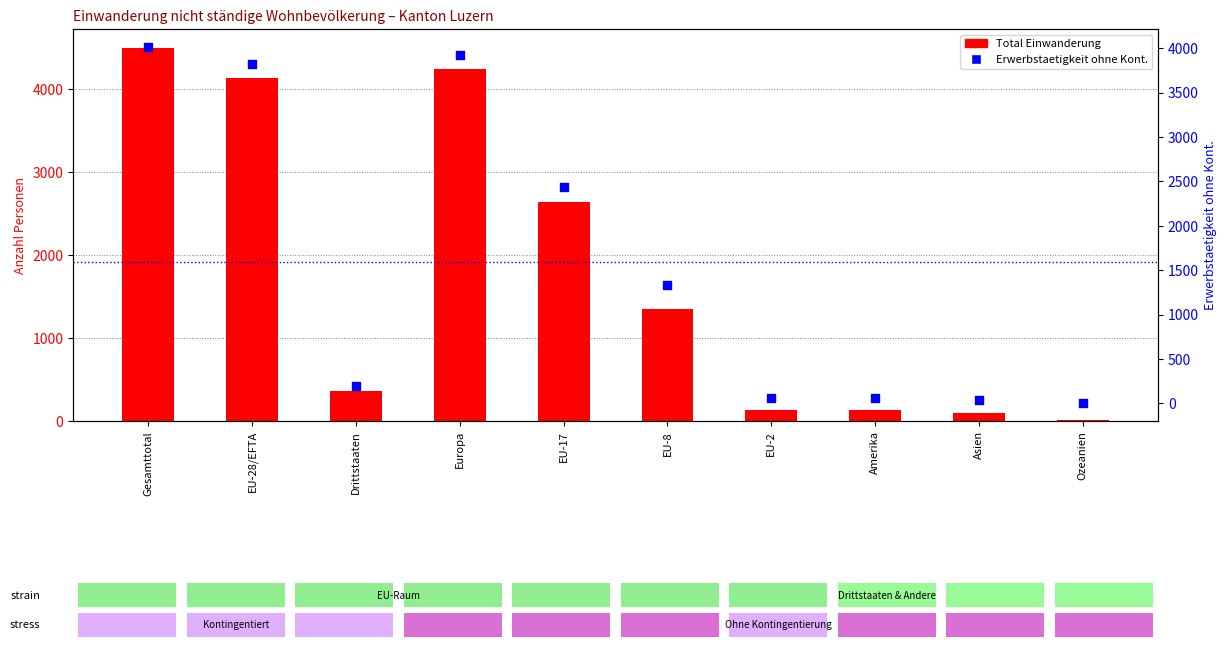

At which category is the sum across all series the highest?

Gesamttotal